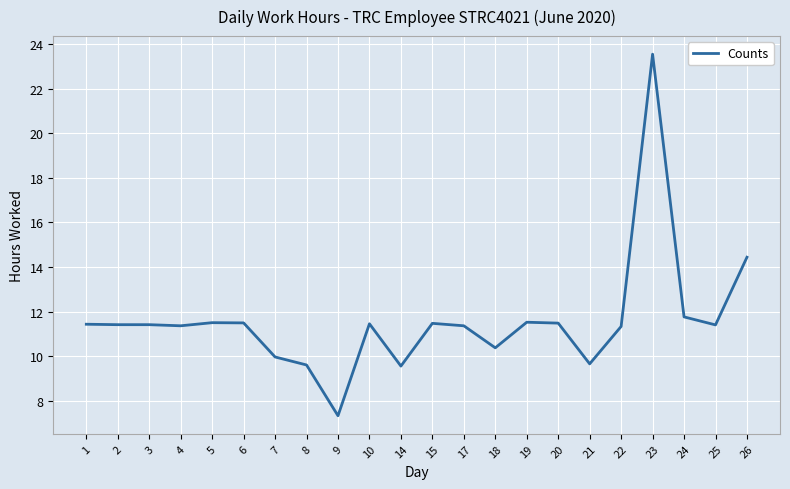

What is the difference between the second highest and minimum values?

7.1